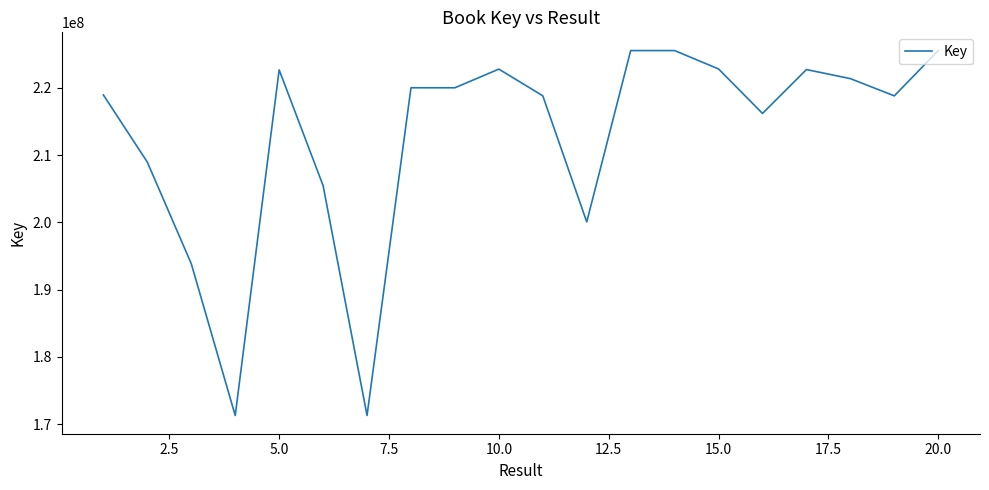

What is the maximum value shown in the chart?

225550419